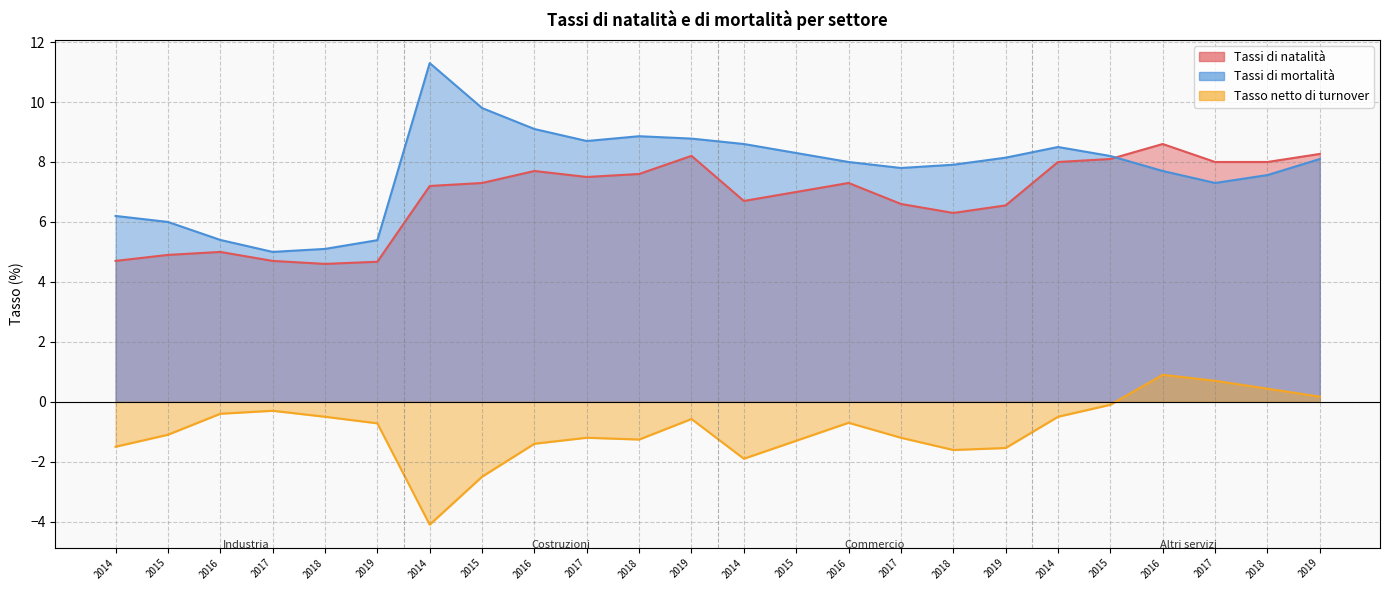

What value does the Tassi di mortalità series have at 2019?

8.1